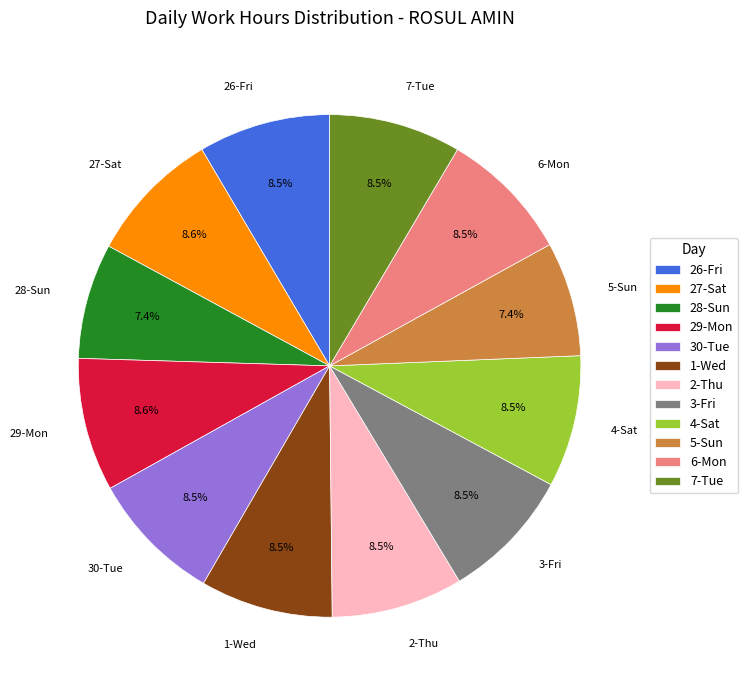

How much of the chart is everything except 2-Thu?

91.5%